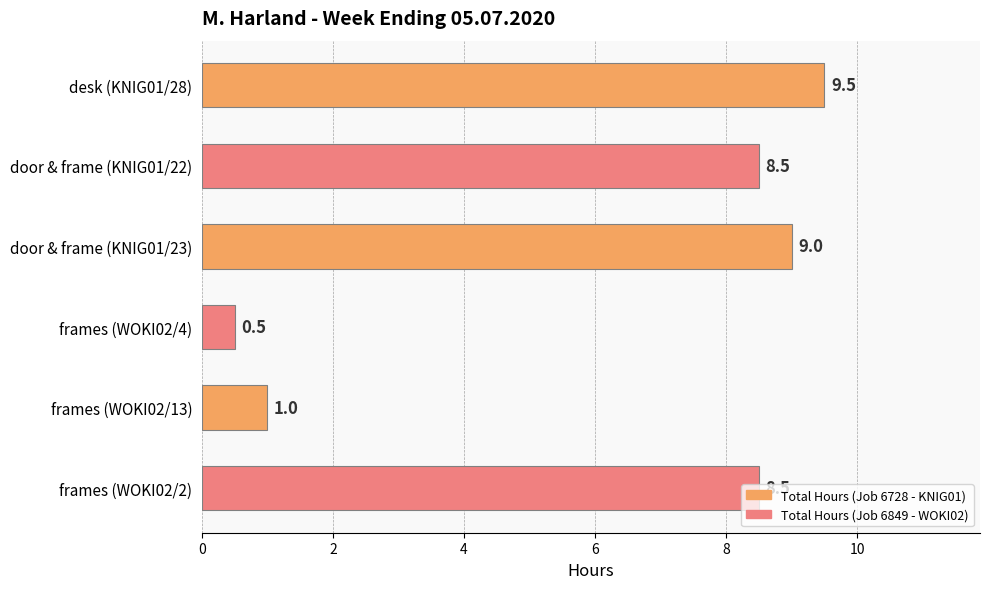

Read the value at door & frame (KNIG01/23).

9.0